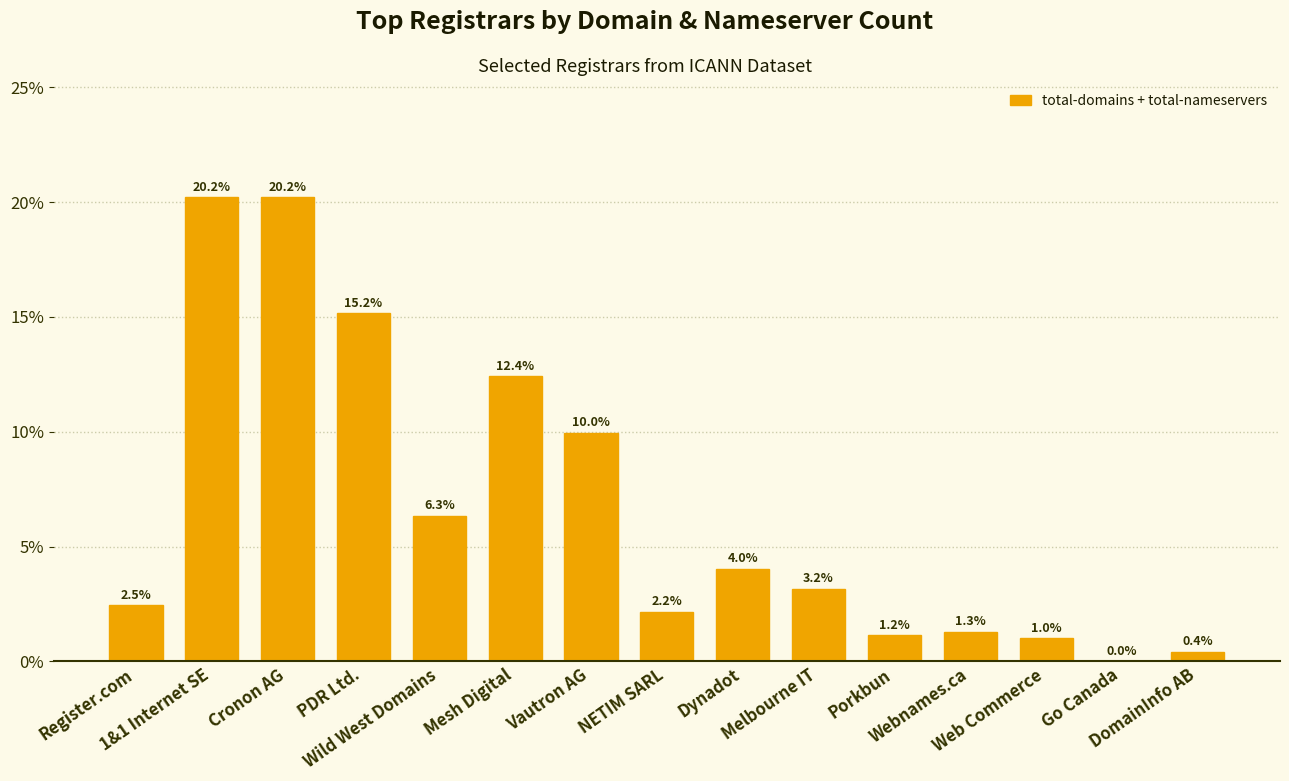

What is the greatest value displayed?

20.2